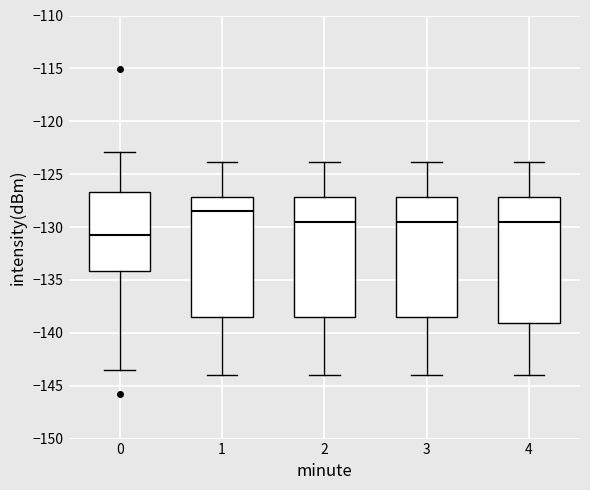

Which box is the tallest, from its lower edge to its upper edge?

4